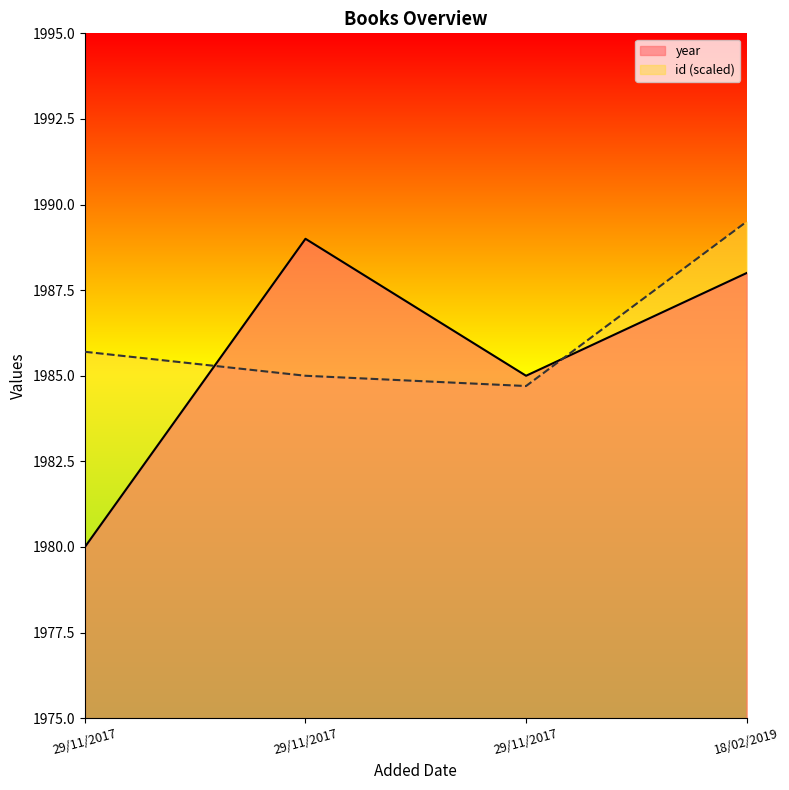

After their last crossing, which series has the higher values: year or id?

id